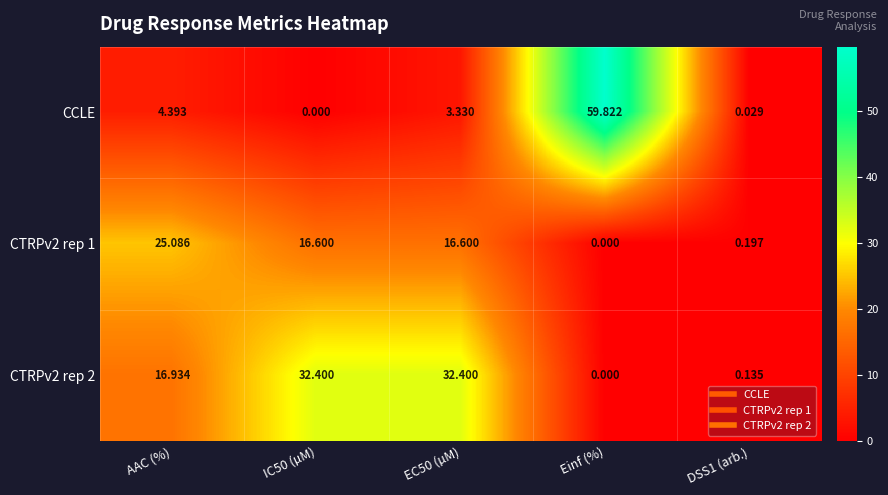

Which label corresponds to the largest value in the chart?

Einf (%)